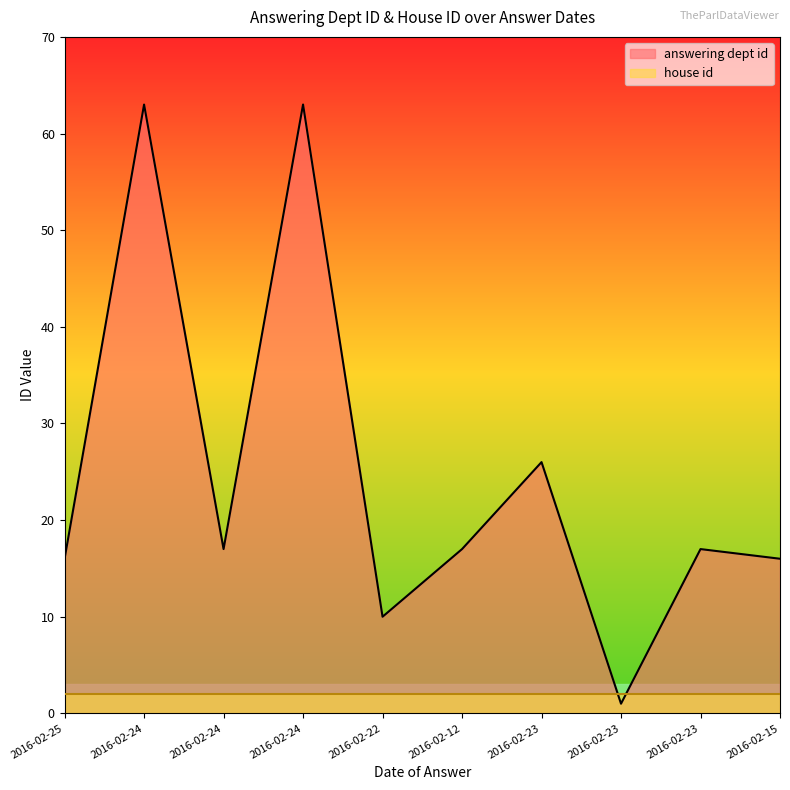

How many lines are shown in the chart?

2